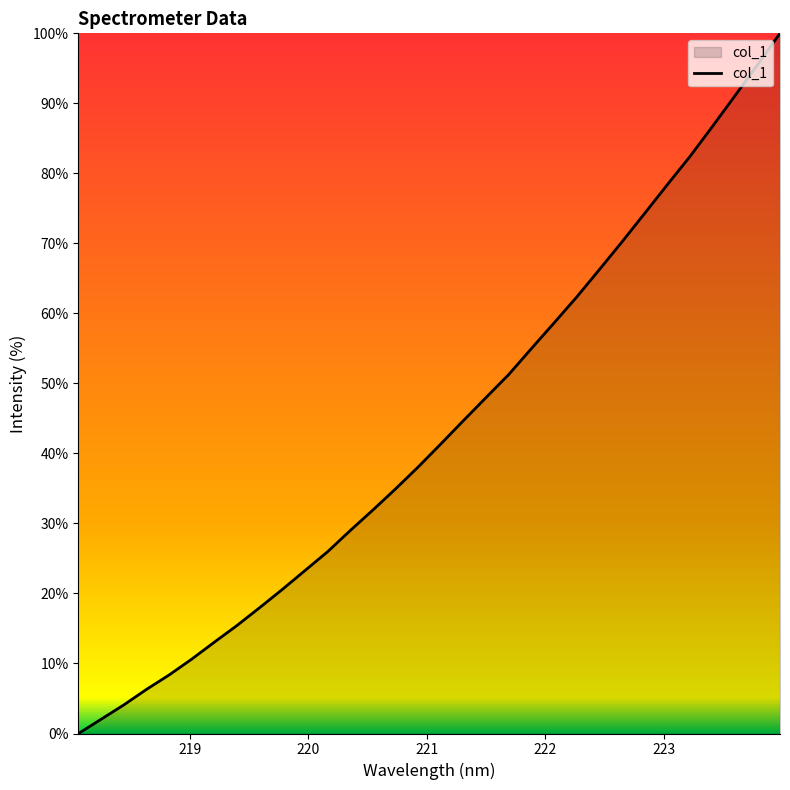

What is the average value?

43.4